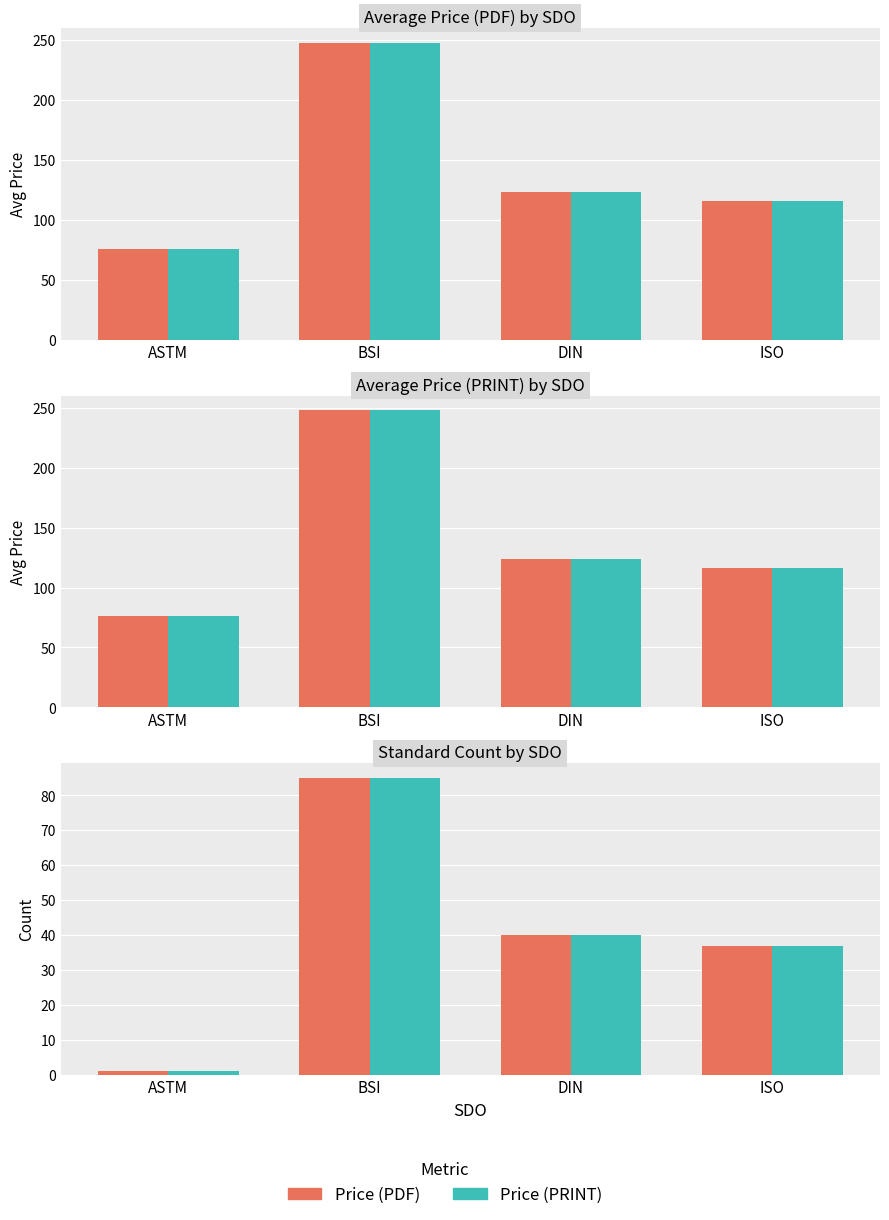

What is the total value across all series at ASTM?

2